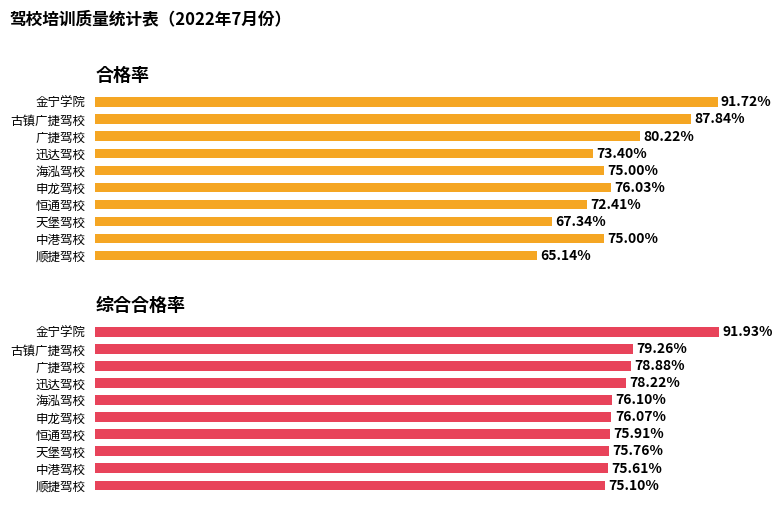

What is the average value of the 合格率 series?

0.8